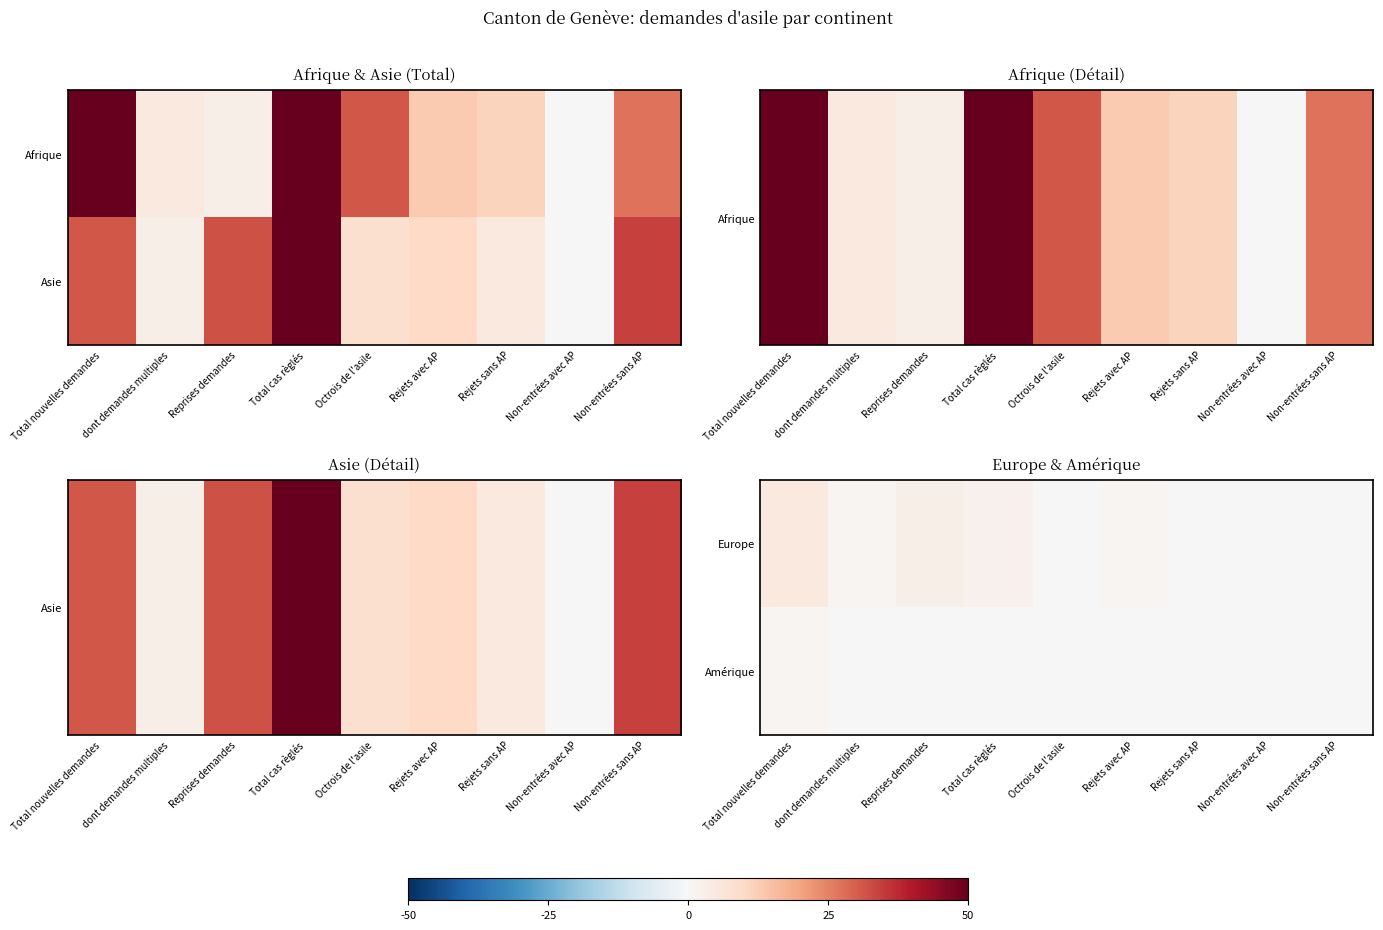

How many positive values does the Amérique series have?

1